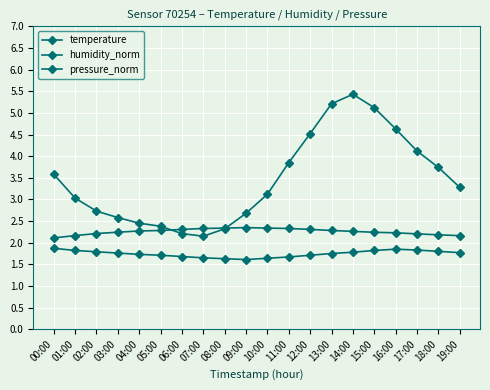

What is the minimum value for temperature?

2.1